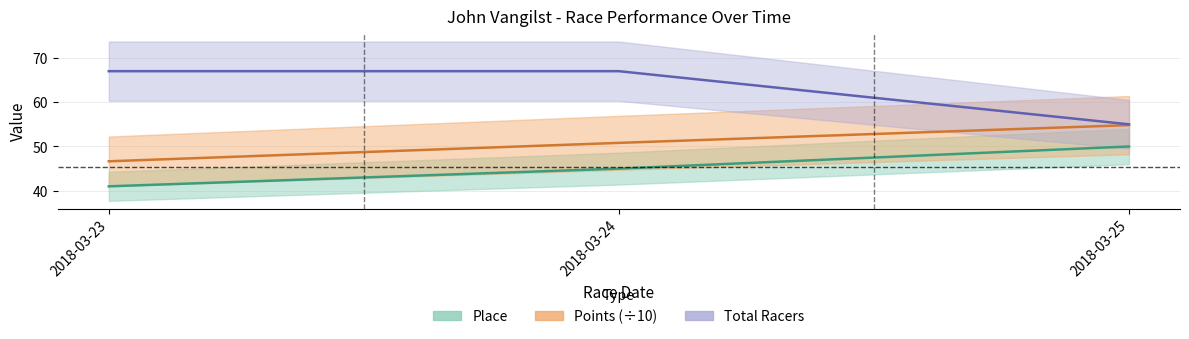

What is the value of the Total Racers point at the 2nd from the left?

67.0